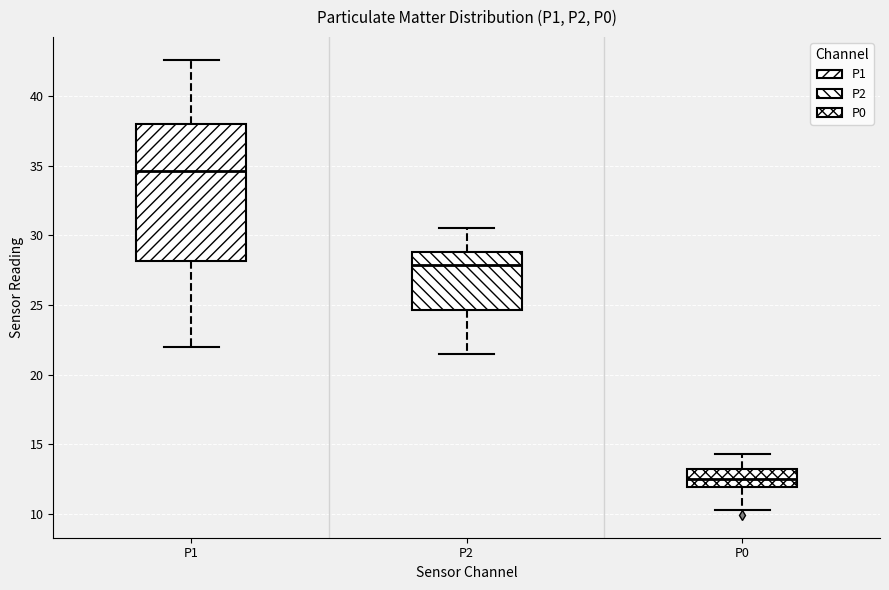

Where is the lower edge of the box for P0 on the y-axis? The values are not printed on the chart, so give them approximately, as read against the axis.

12.0